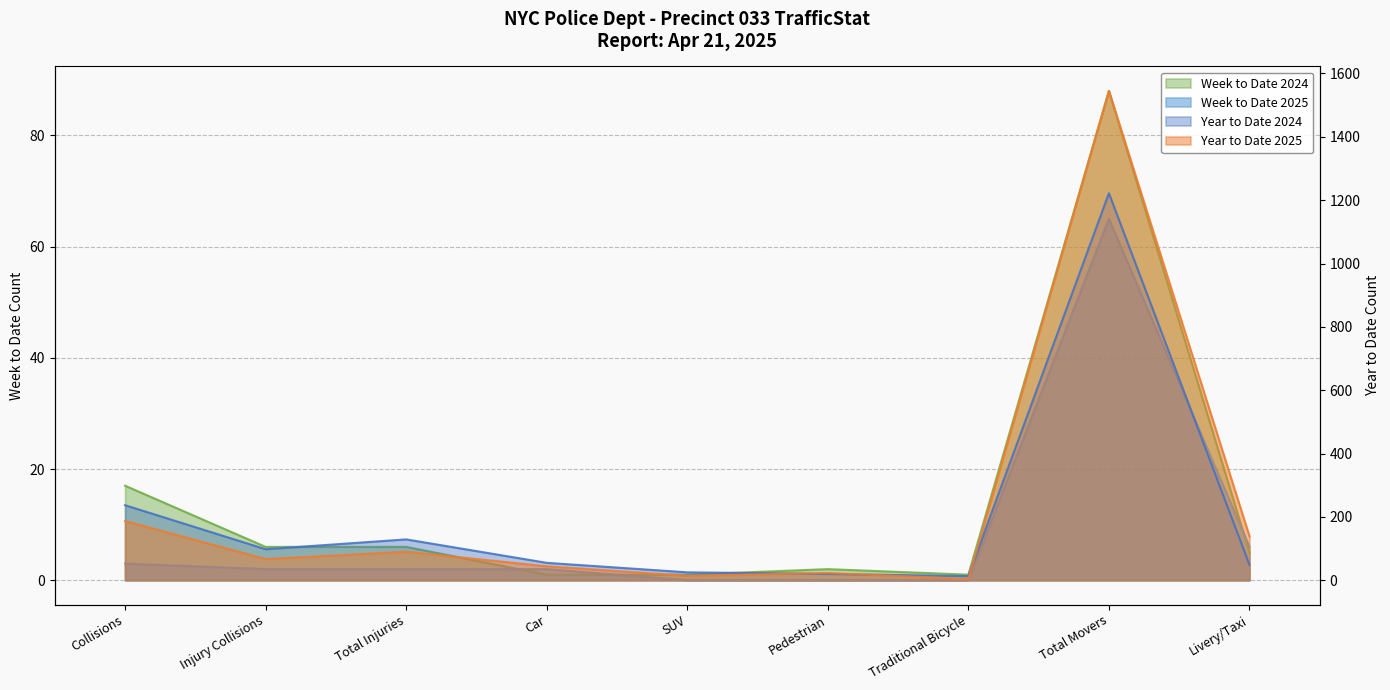

What is the difference between the highest and lowest values at Injury Collisions?

96